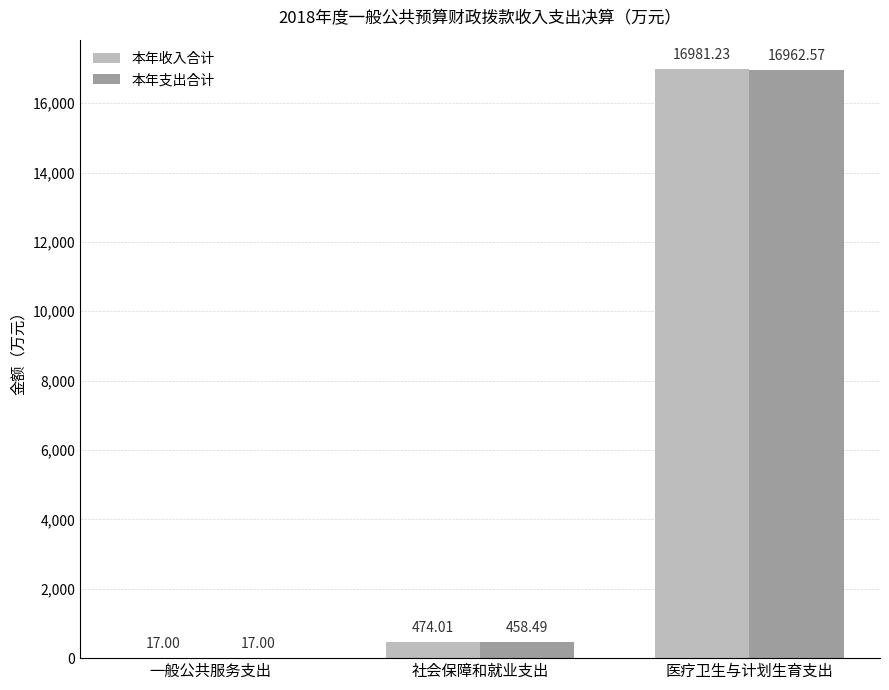

The value of 本年支出合计 at 社会保障和就业支出 is 458.5. True or false?

True